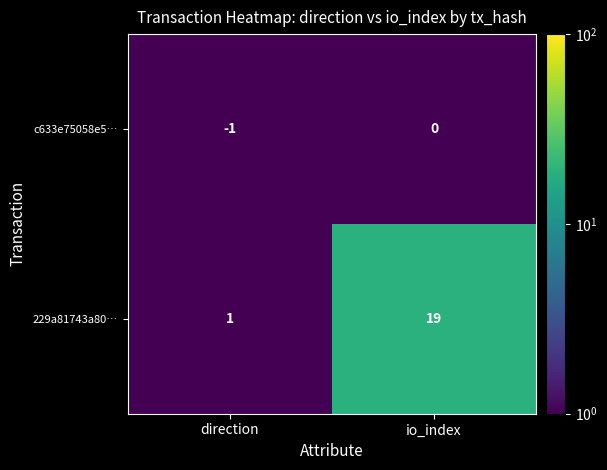

How many series are shown in this chart?

2